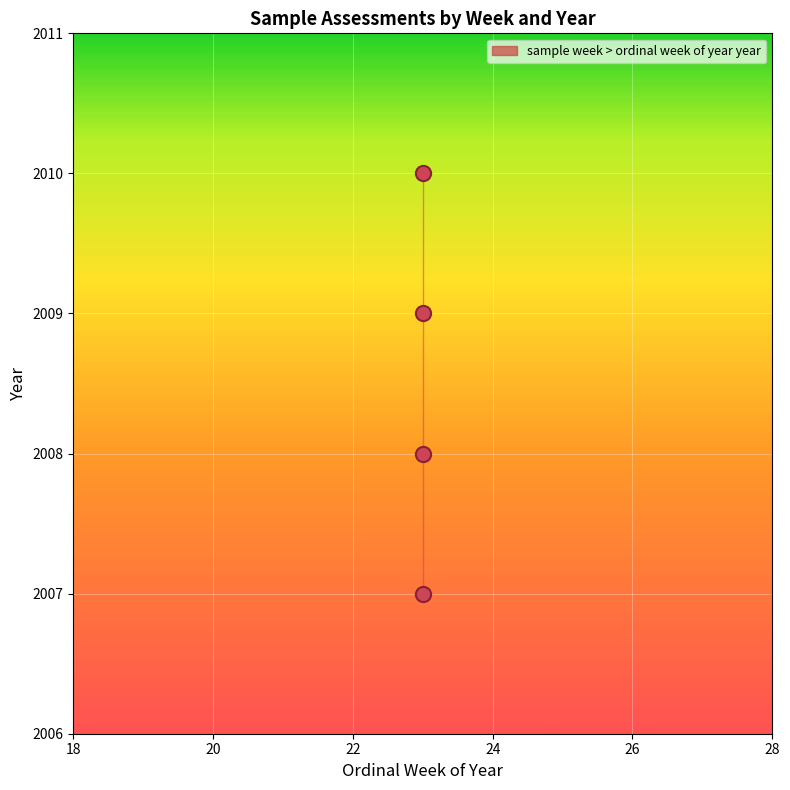

What is the average X value?

23